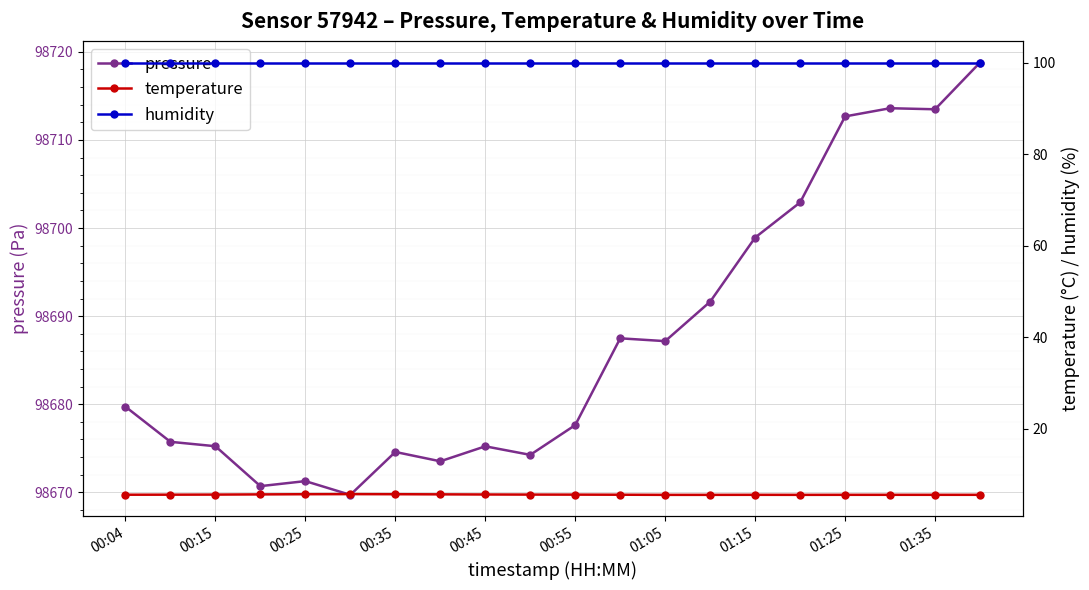

Which series has the largest total across all categories?

pressure